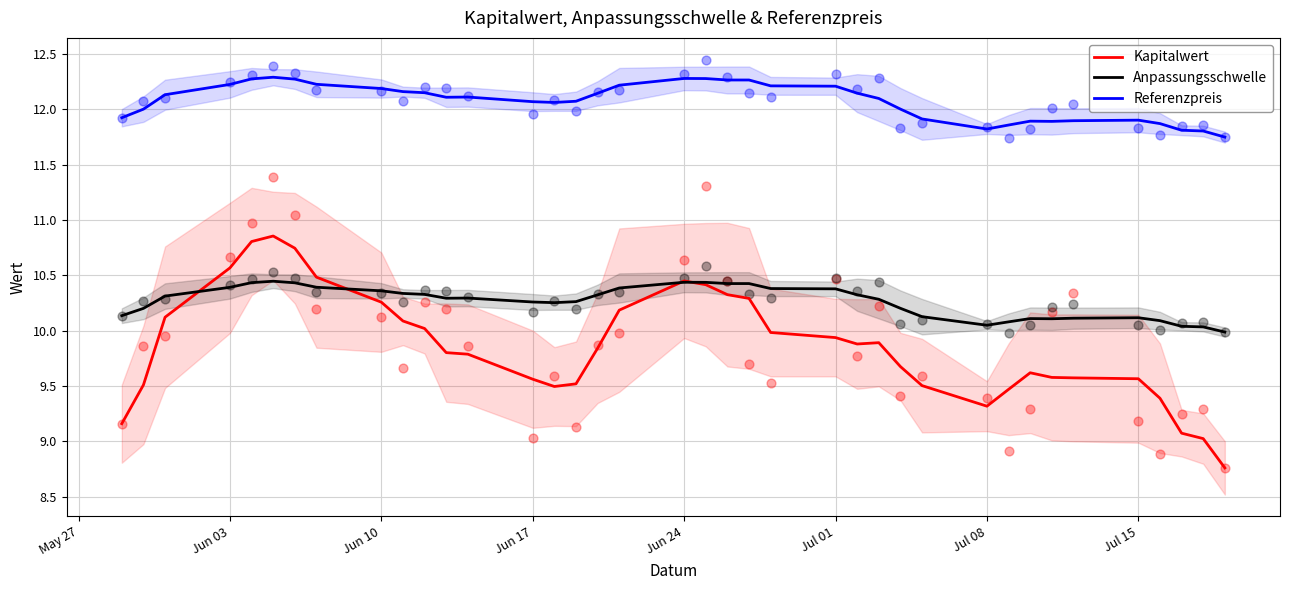

Which series has the largest total across all categories?

Referenzpreis